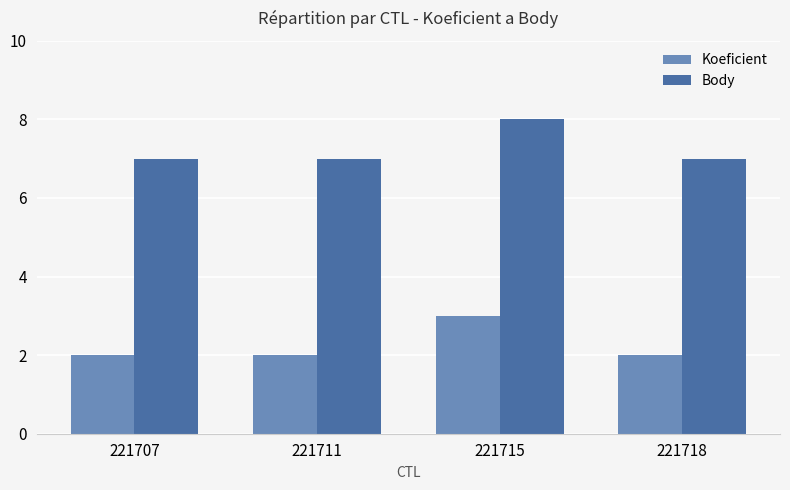

What is the average value of the Koeficient series?

2